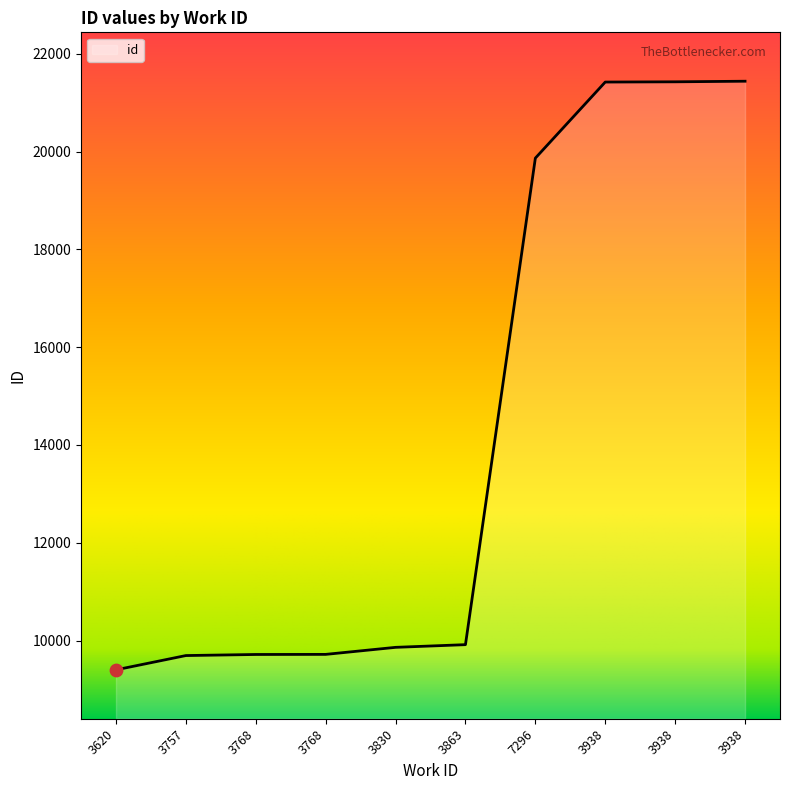

What is the change in value from 3757 to 3863?

+223